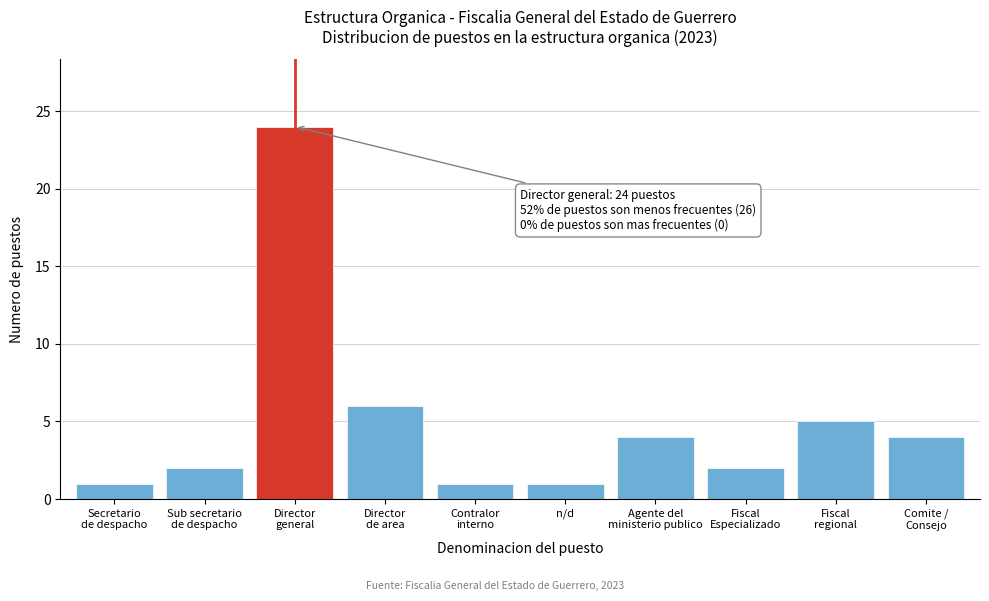

Reading right to left, transcribe all the data shown in this chart.

4	5	2	4	1	1	6	24	2	1